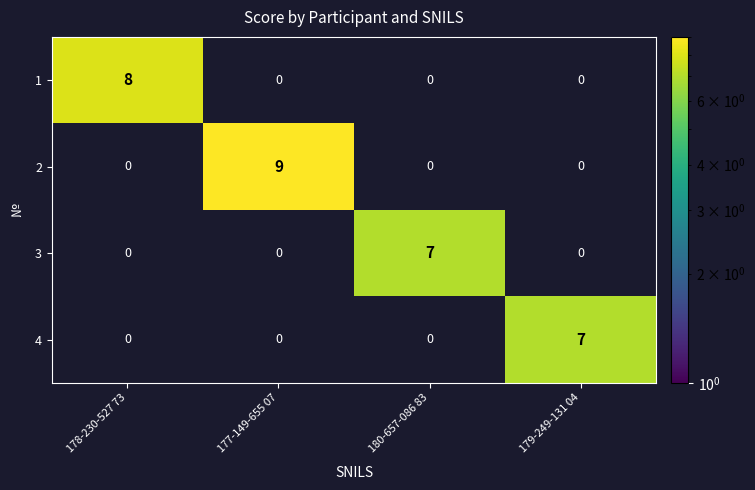

What is the greatest value displayed?

9